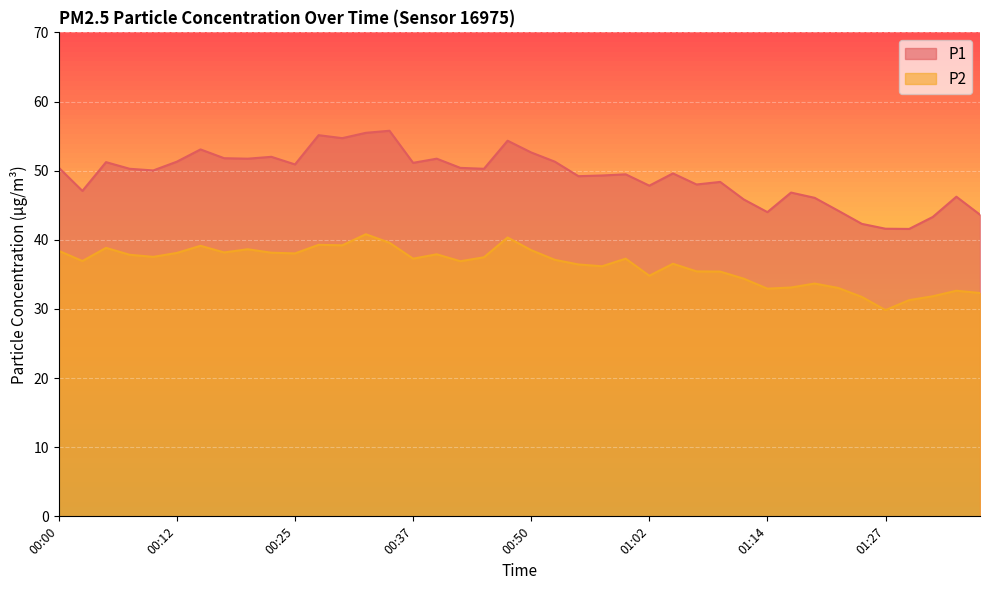

Between 00:45 and 00:00, which is larger?

00:00